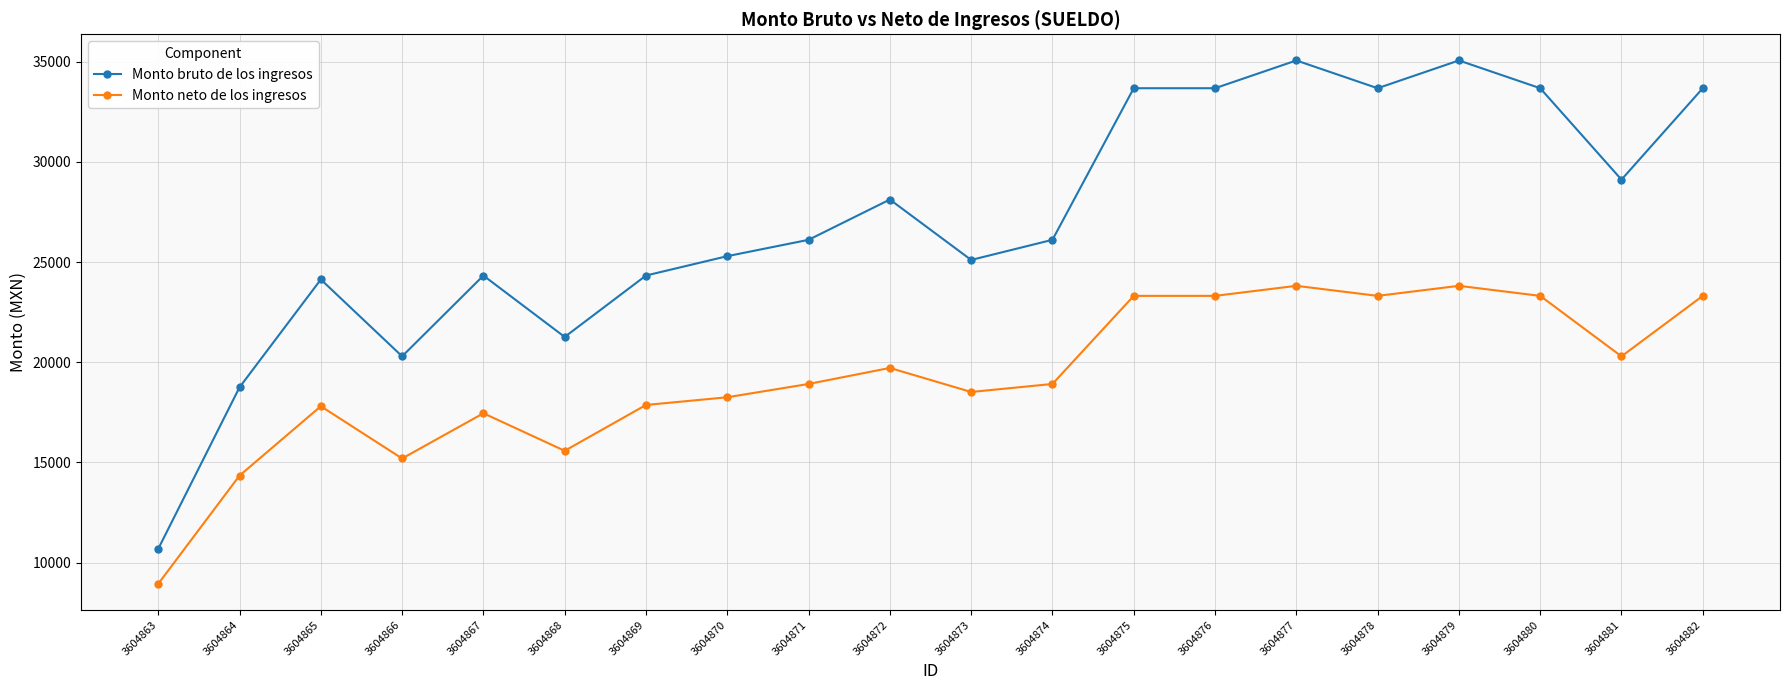

Read the Monto neto de los ingresos value at 3604867.

17454.2